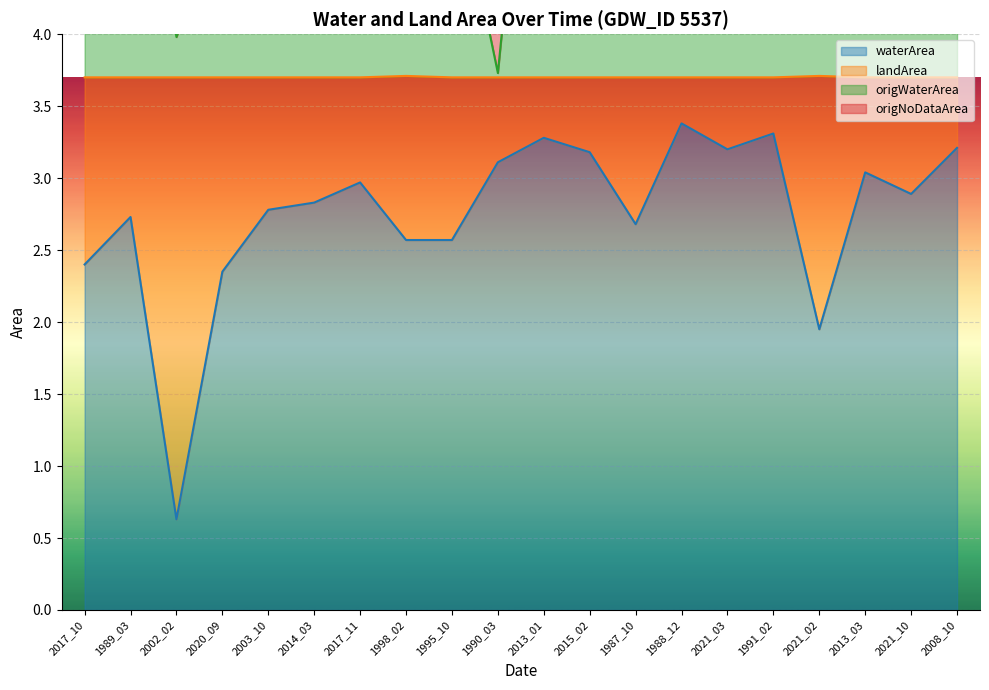

Read the waterArea value at 2021_02.

1.9